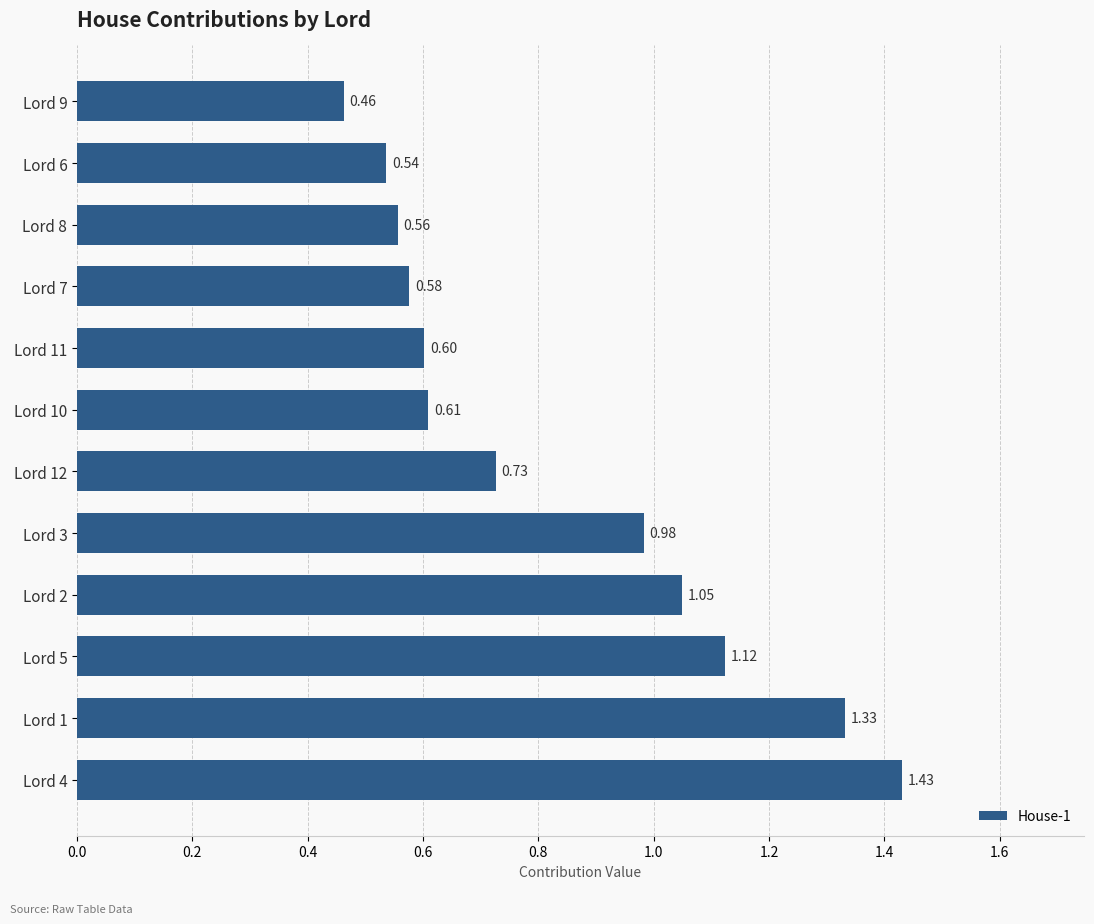

List the labels in order of value, largest first.

Lord 4, Lord 1, Lord 5, Lord 2, Lord 3, Lord 12, Lord 10, Lord 11, Lord 7, Lord 8, Lord 6, Lord 9